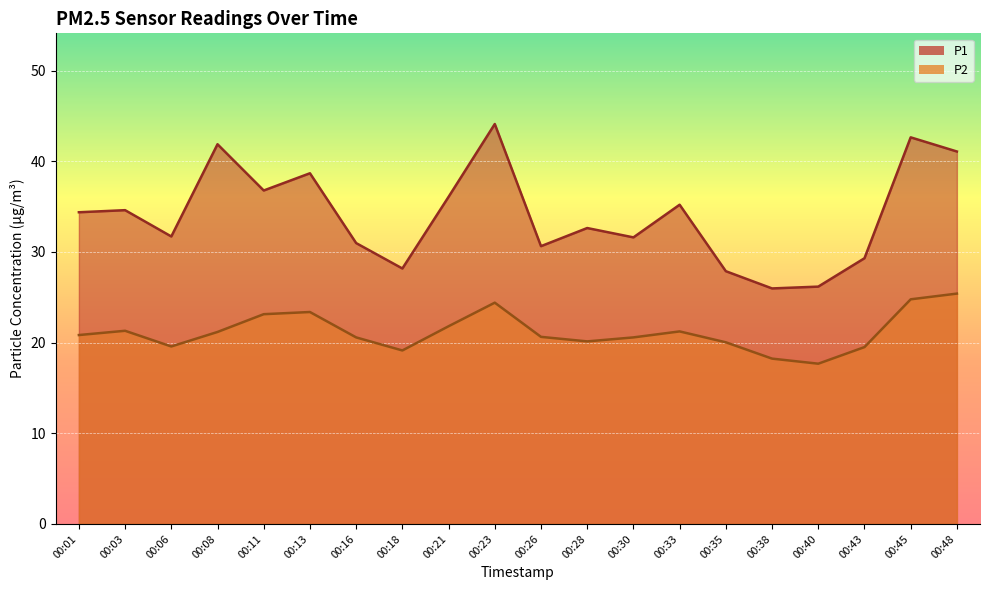

How many data points does each series have?

20